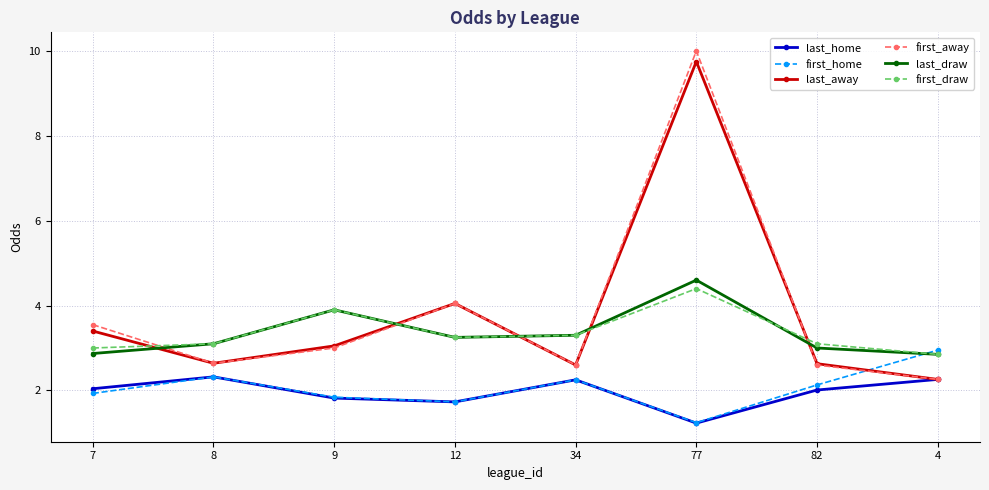

What is the sum of the first_away values at 34 and 9?

5.6